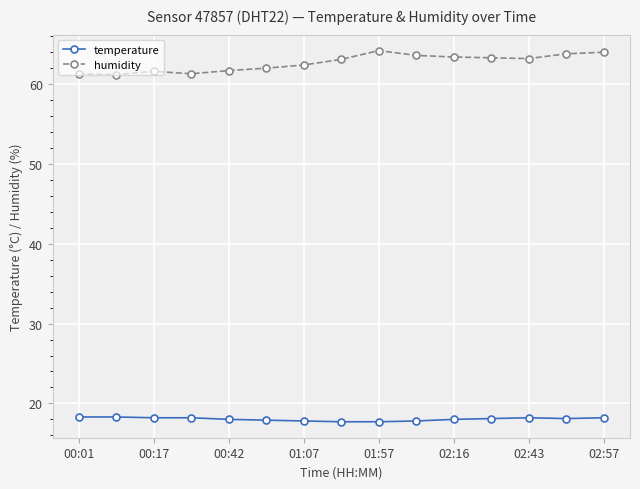

List the series in order of their overall mean, lowest first.

temperature, humidity